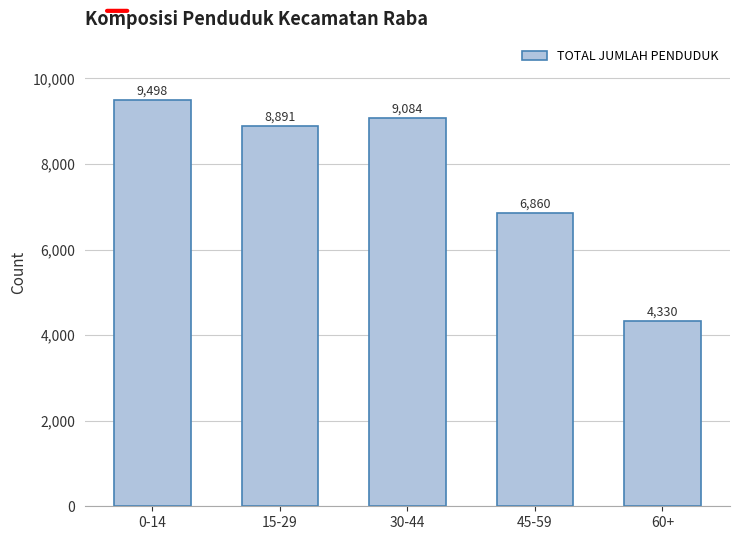

Reading left to right, transcribe all the data shown in this chart.

9498	8891	9084	6860	4330